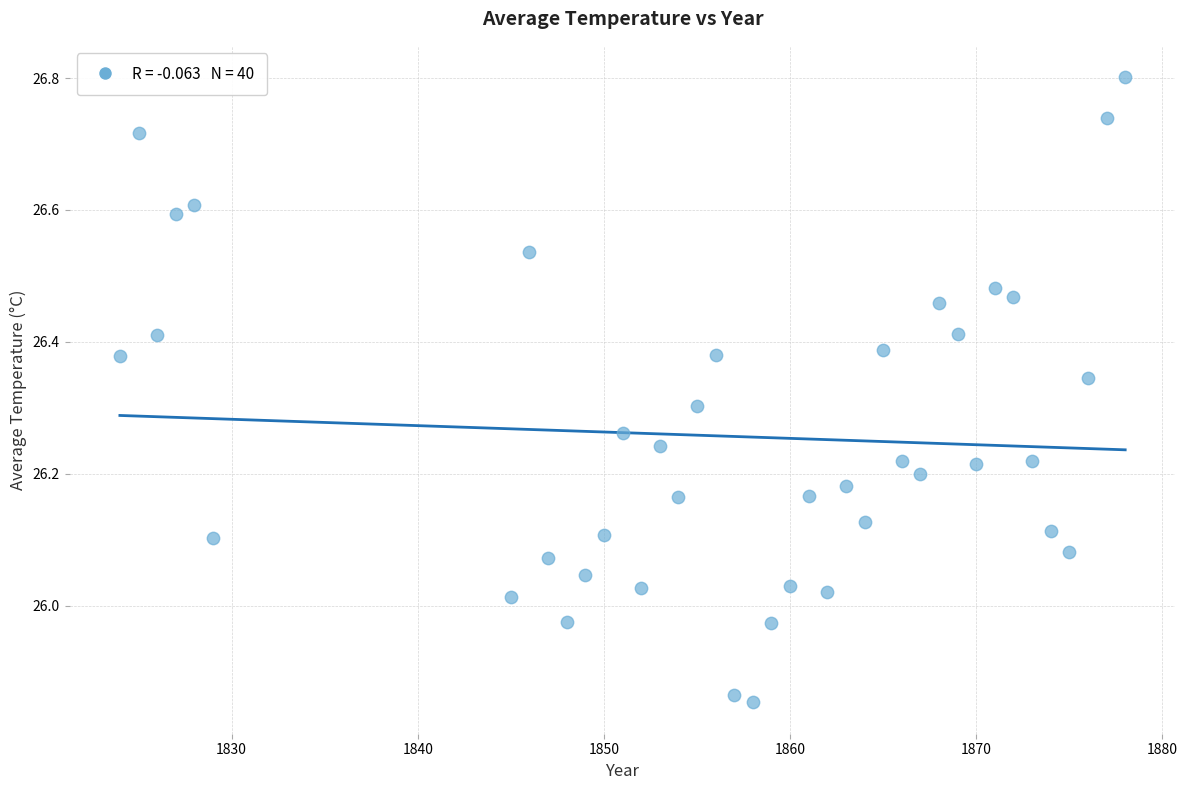

What is the range of X values (max minus min)?

54.0